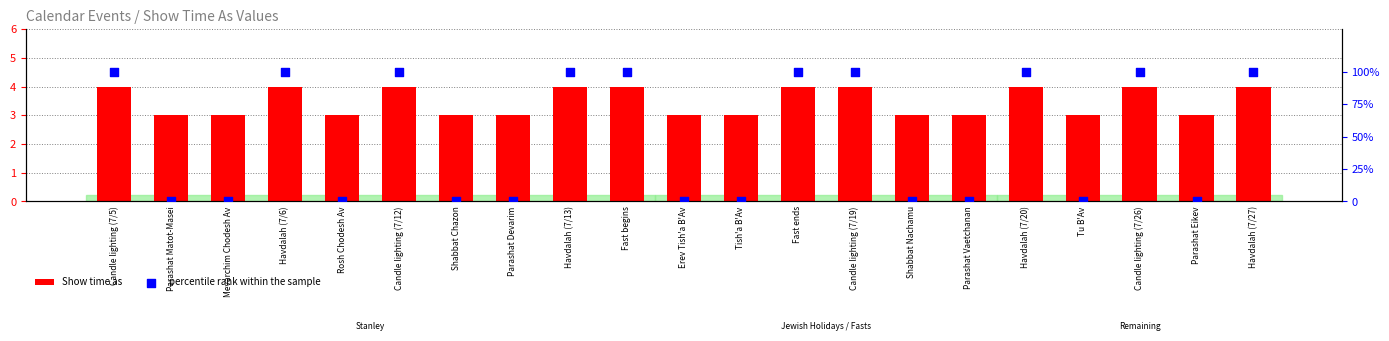

Which series contains the lowest Y value?

percentile rank within the sample